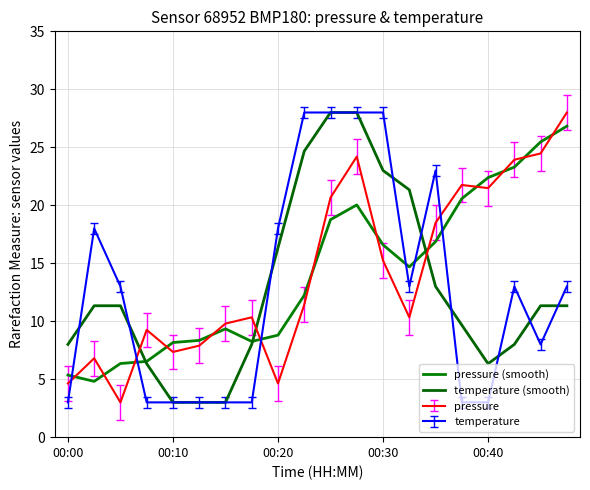

What is the greatest value displayed?

28.0